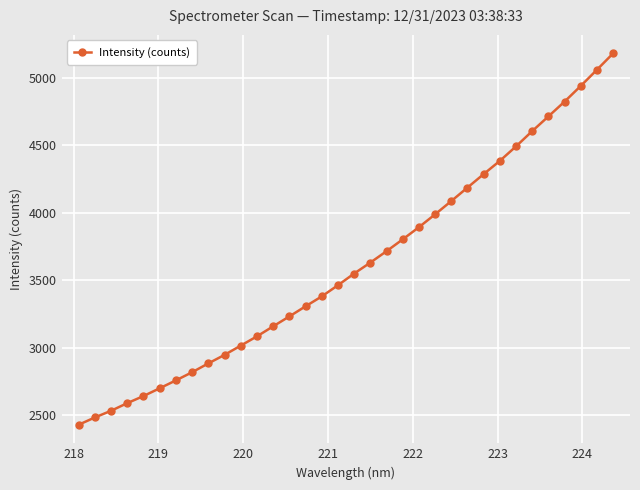

What is the difference between the maximum and minimum values?

2750.3